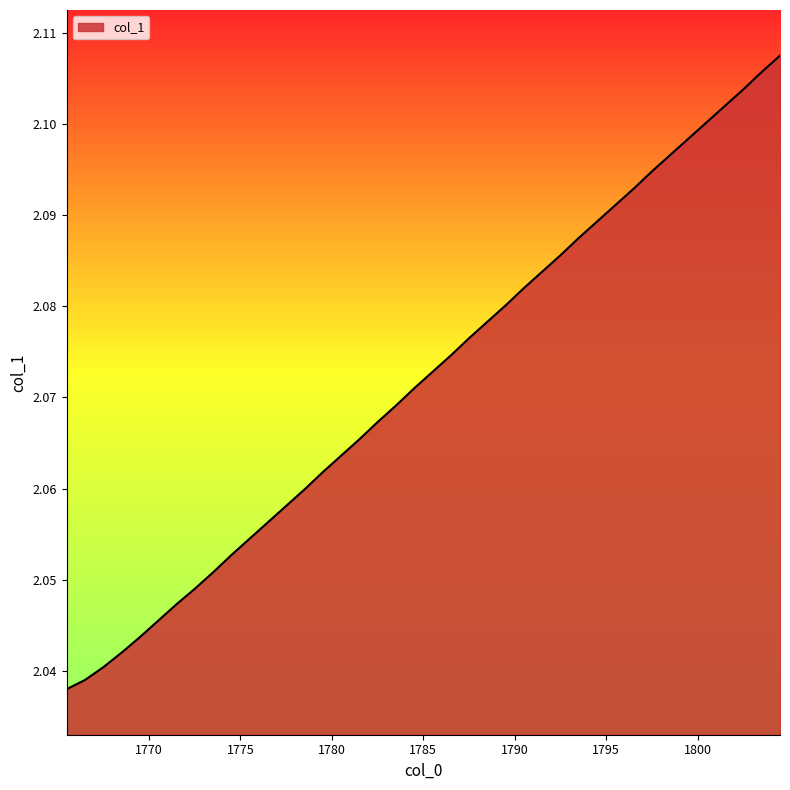

True or false: there are more than 2 points higher than both neighbors.

False